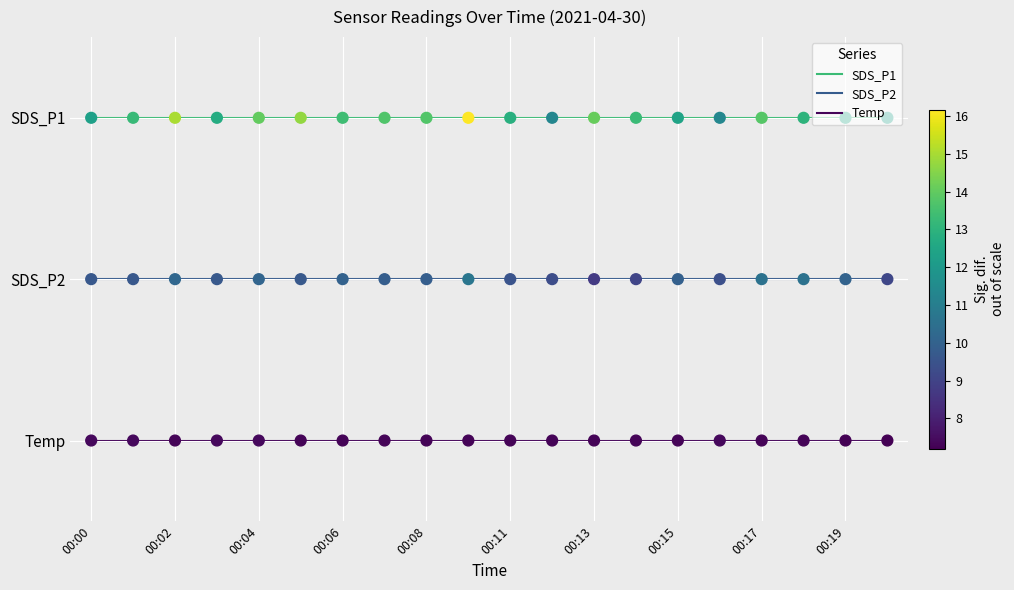

What are all the series names shown in the legend?

SDS_P1, SDS_P2, Temp